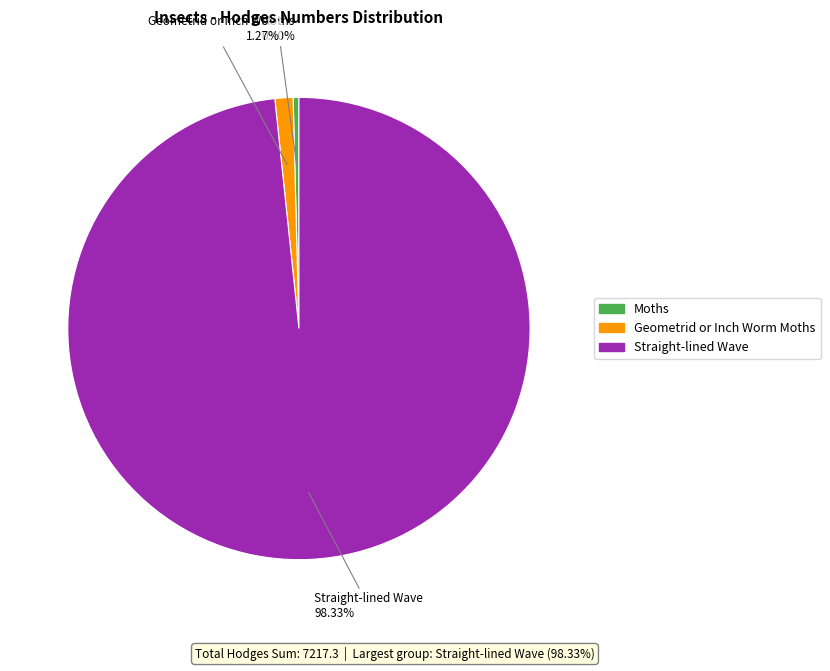

How many segments does this pie chart have?

3